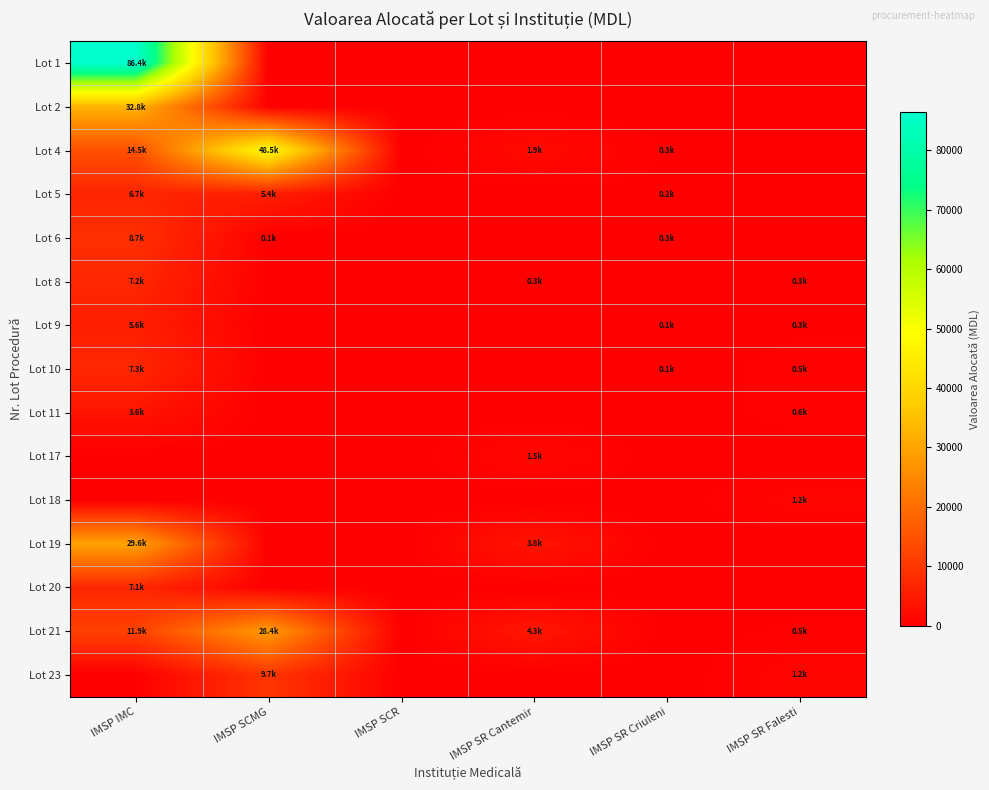

Reading right to left, list all the values displayed in this chart.

Lot 1: IMSP SR Falesti=0.0	IMSP SR Criuleni=0.0	IMSP SR Cantemir=0.0	IMSP SCR=0.0	IMSP SCMG=0.0	IMSP IMC=86373.6
Lot 2: IMSP SR Falesti=0.0	IMSP SR Criuleni=0.0	IMSP SR Cantemir=0.0	IMSP SCR=0.0	IMSP SCMG=0.0	IMSP IMC=32762.4
Lot 4: IMSP SR Falesti=0.0	IMSP SR Criuleni=290.9	IMSP SR Cantemir=1939.2	IMSP SCR=0.0	IMSP SCMG=48480.0	IMSP IMC=14544.0
Lot 5: IMSP SR Falesti=0.0	IMSP SR Criuleni=162.0	IMSP SR Cantemir=0.0	IMSP SCR=0.0	IMSP SCMG=5427.0	IMSP IMC=6723.0
Lot 6: IMSP SR Falesti=0.0	IMSP SR Criuleni=260.3	IMSP SR Cantemir=0.0	IMSP SCR=0.0	IMSP SCMG=130.2	IMSP IMC=8720.3
Lot 8: IMSP SR Falesti=288.0	IMSP SR Criuleni=0.0	IMSP SR Cantemir=288.0	IMSP SCR=0.0	IMSP SCMG=0.0	IMSP IMC=7200.0
Lot 9: IMSP SR Falesti=271.3	IMSP SR Criuleni=135.7	IMSP SR Cantemir=0.0	IMSP SCR=0.0	IMSP SCMG=0.0	IMSP IMC=5629.2
Lot 10: IMSP SR Falesti=496.5	IMSP SR Criuleni=124.1	IMSP SR Cantemir=0.0	IMSP SCR=0.0	IMSP SCMG=0.0	IMSP IMC=7261.2
Lot 11: IMSP SR Falesti=577.0	IMSP SR Criuleni=0.0	IMSP SR Cantemir=0.0	IMSP SCR=0.0	IMSP SCMG=0.0	IMSP IMC=3606.0
Lot 17: IMSP SR Falesti=0.0	IMSP SR Criuleni=0.0	IMSP SR Cantemir=1542.2	IMSP SCR=0.0	IMSP SCMG=0.0	IMSP IMC=0.0
Lot 18: IMSP SR Falesti=1150.8	IMSP SR Criuleni=0.0	IMSP SR Cantemir=0.0	IMSP SCR=0.0	IMSP SCMG=0.0	IMSP IMC=0.0
Lot 19: IMSP SR Falesti=0.0	IMSP SR Criuleni=0.0	IMSP SR Cantemir=3835.8	IMSP SCR=0.0	IMSP SCMG=0.0	IMSP IMC=29558.8
Lot 20: IMSP SR Falesti=0.0	IMSP SR Criuleni=0.0	IMSP SR Cantemir=0.0	IMSP SCR=0.0	IMSP SCMG=0.0	IMSP IMC=7096.4
Lot 21: IMSP SR Falesti=476.4	IMSP SR Criuleni=0.0	IMSP SR Cantemir=4255.6	IMSP SCR=0.0	IMSP SCMG=28370.9	IMSP IMC=11903.6
Lot 23: IMSP SR Falesti=1153.8	IMSP SR Criuleni=0.0	IMSP SR Cantemir=0.0	IMSP SCR=0.0	IMSP SCMG=9691.9	IMSP IMC=0.0